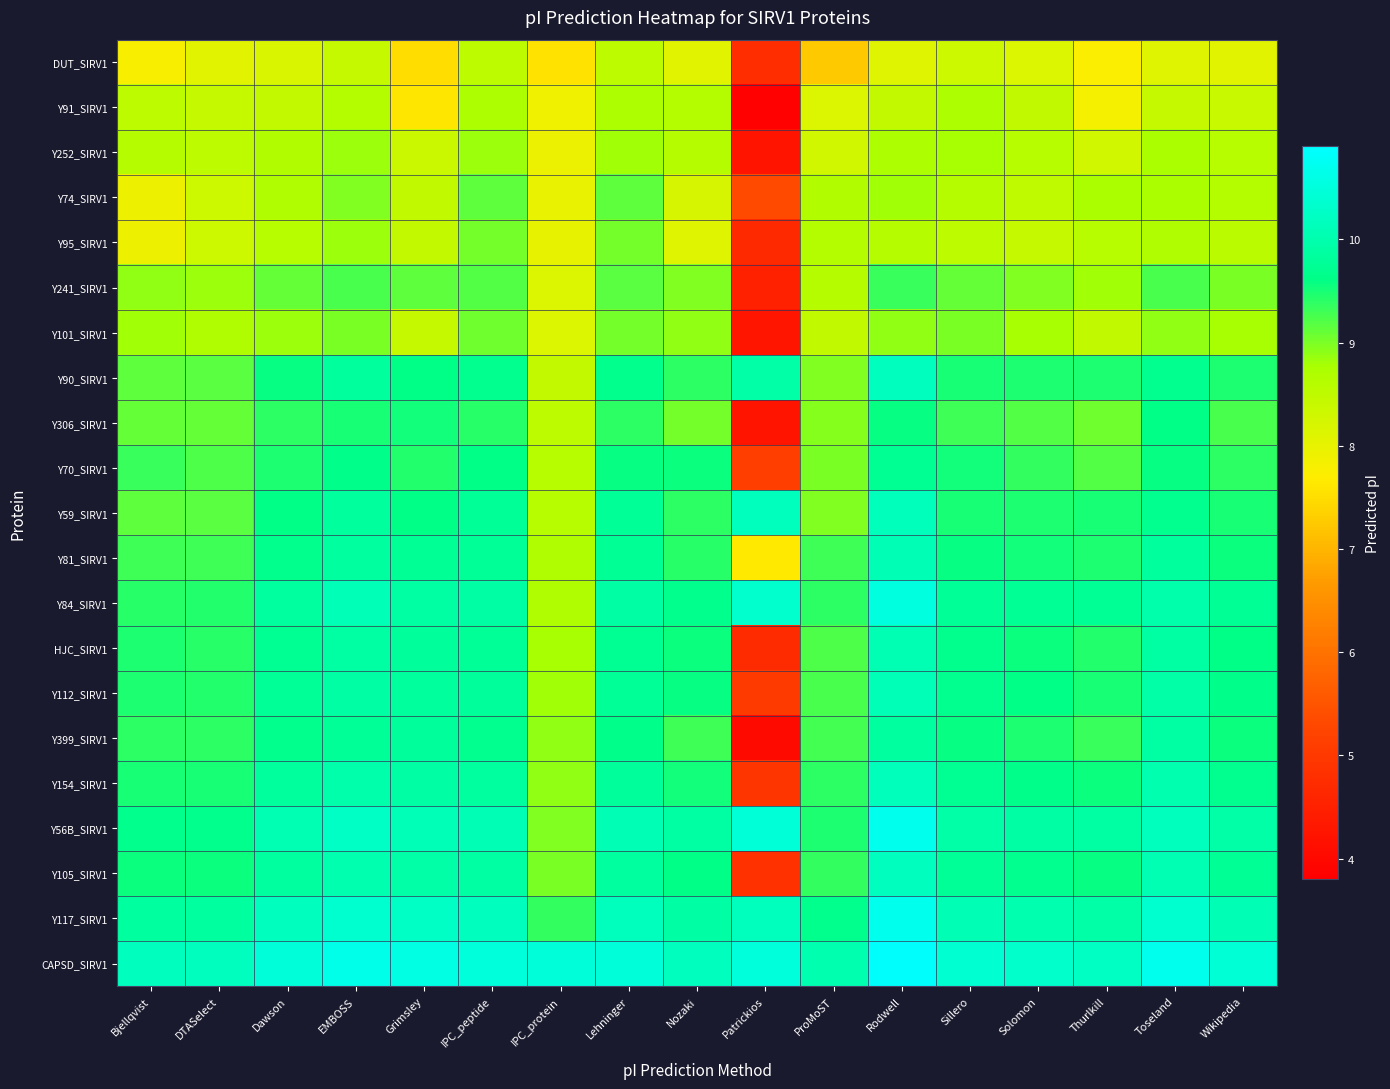

Between Thurlkill and ProMoST, which is larger?

Thurlkill